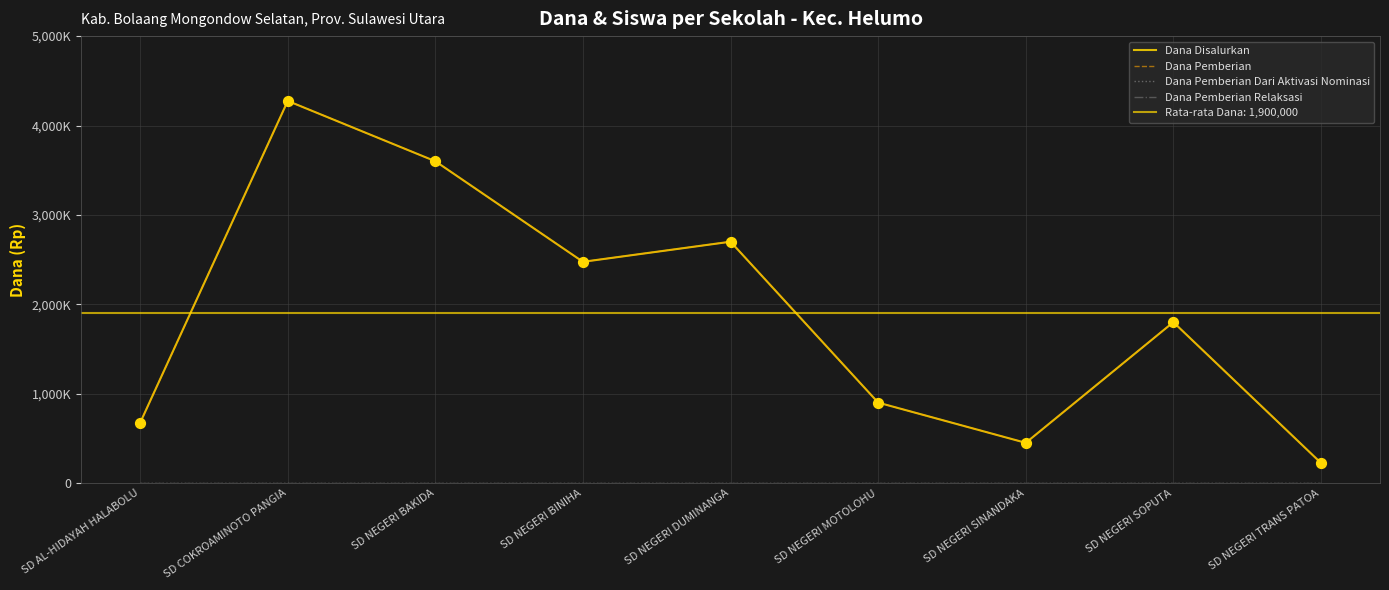

Which series has the largest Y range (max minus min)?

Dana Disalurkan